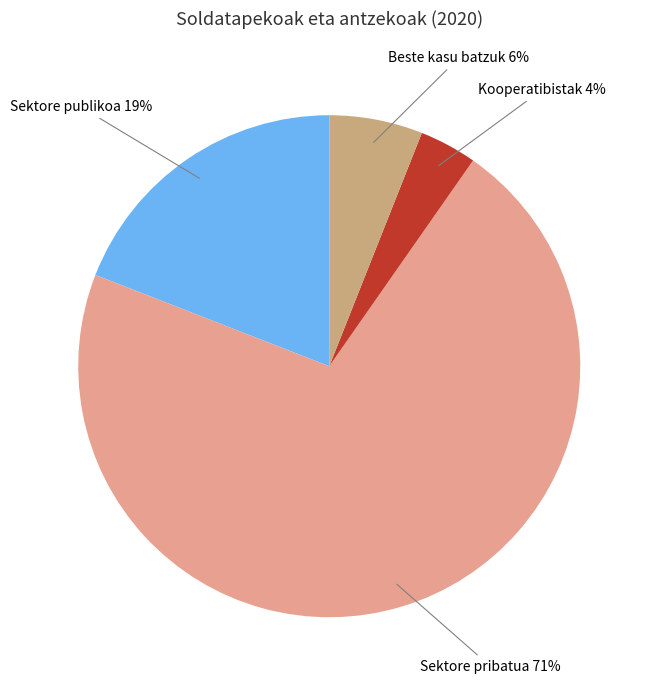

How many segments does this pie chart have?

4